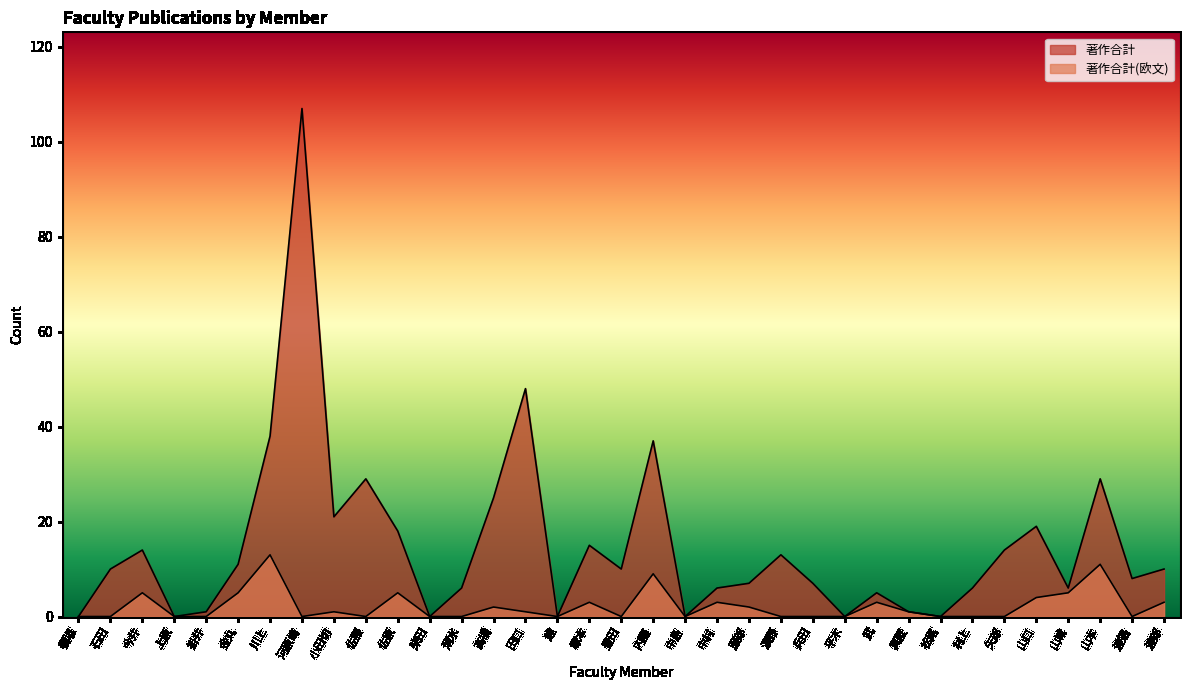

What is the maximum value for 著作合計?

107